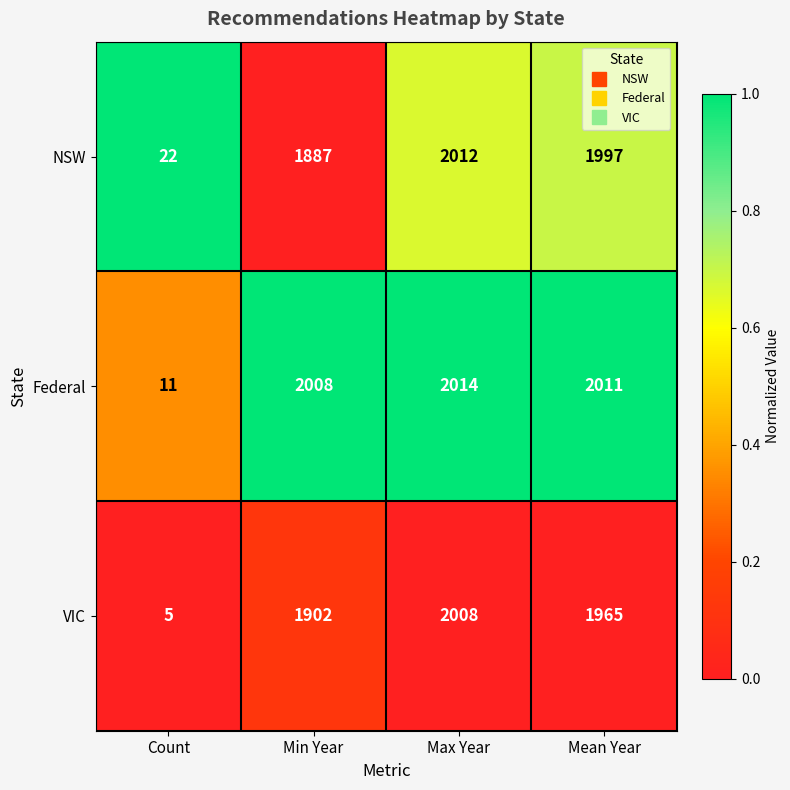

Which category has the highest value across all series?

Max Year